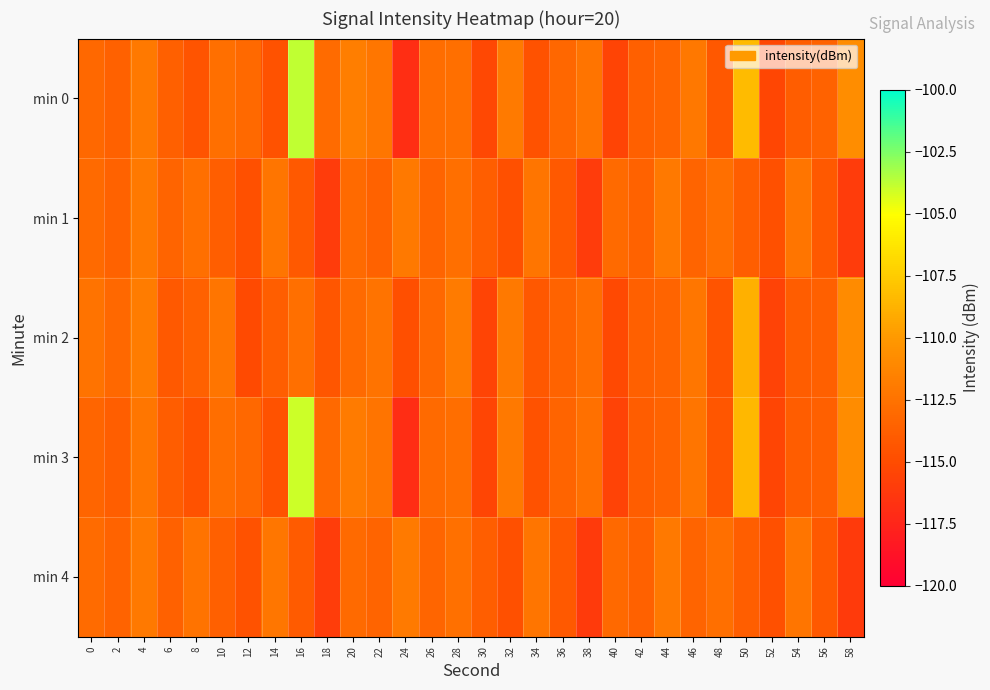

What is the smallest value displayed?

-117.0